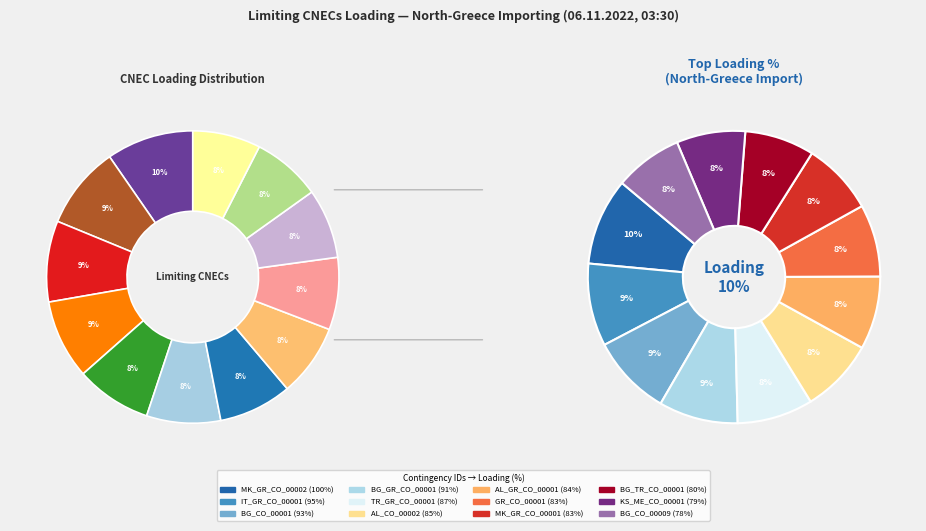

Combined, what portion of the pie is MK_GR_CO_00002 and BG_CO_00001?

18.6%